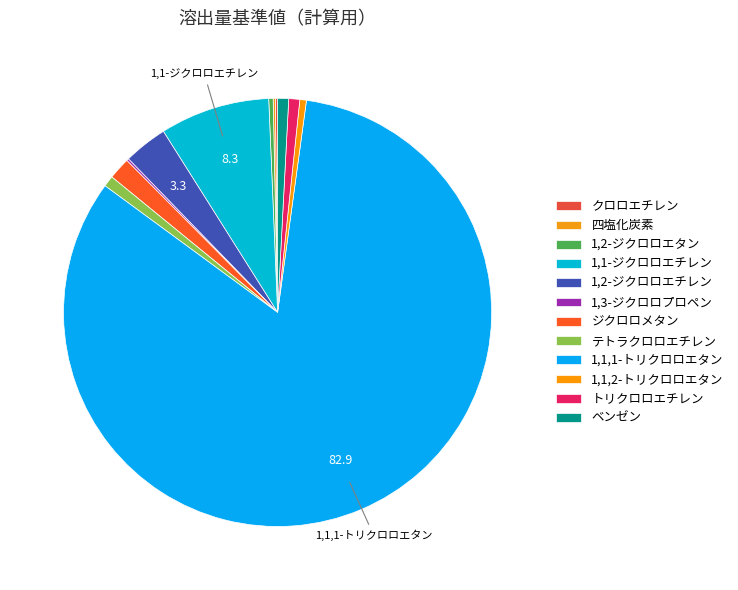

Do 1,1-ジクロロエチレン and 1,1,2-トリクロロエタン together represent more than half of the pie?

No